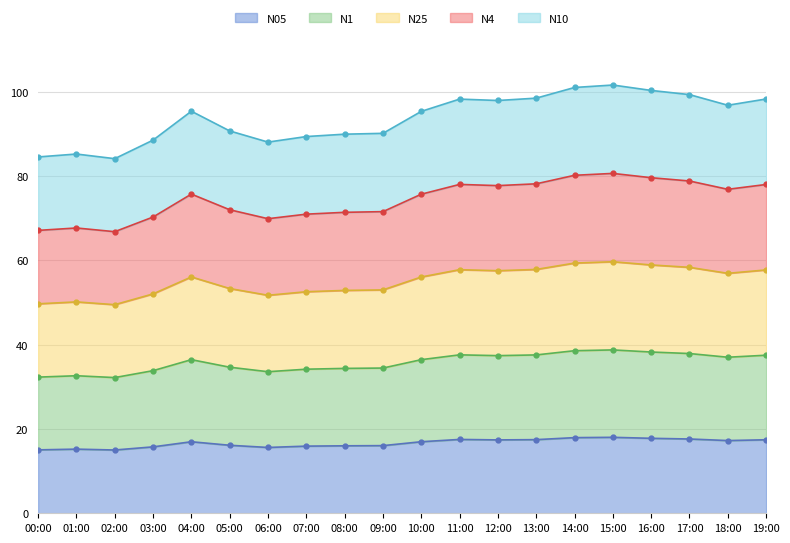

How many data points in N4 are less than 75?

9